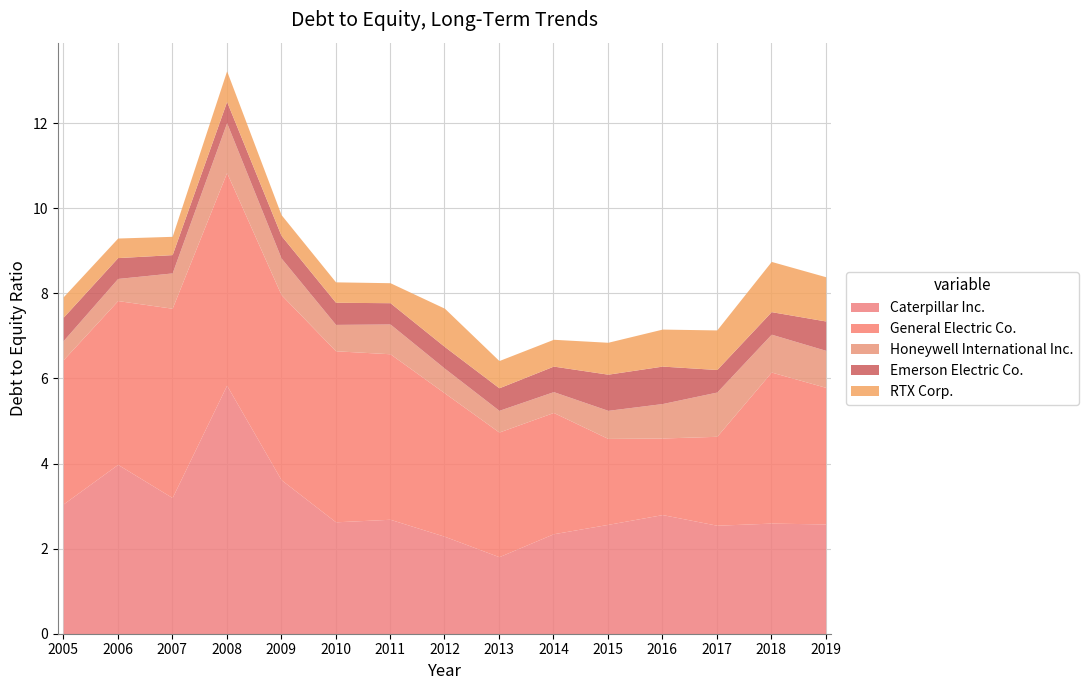

What is the maximum value for Honeywell International Inc.?

1.2